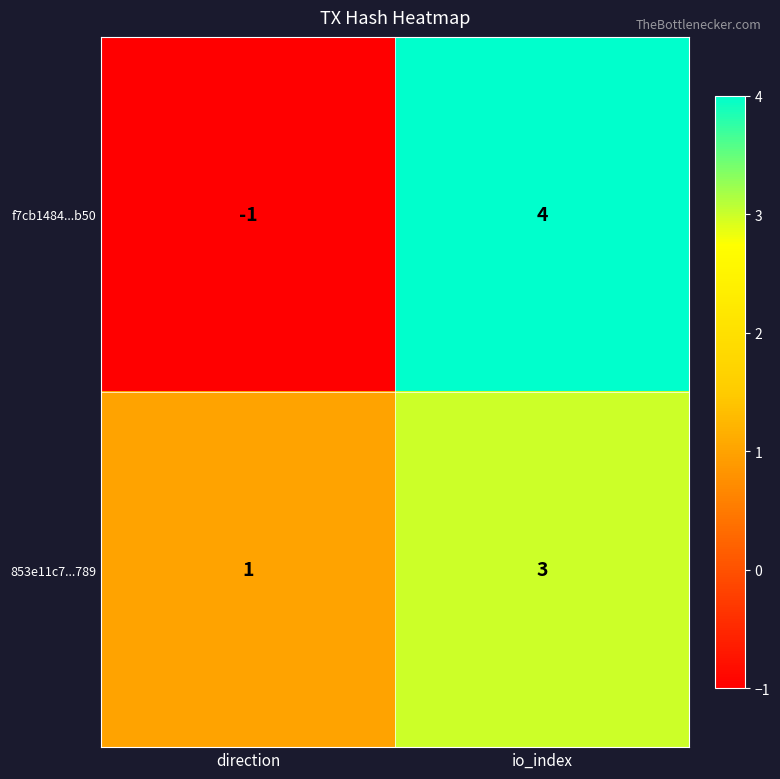

What is the maximum value shown in the chart?

4